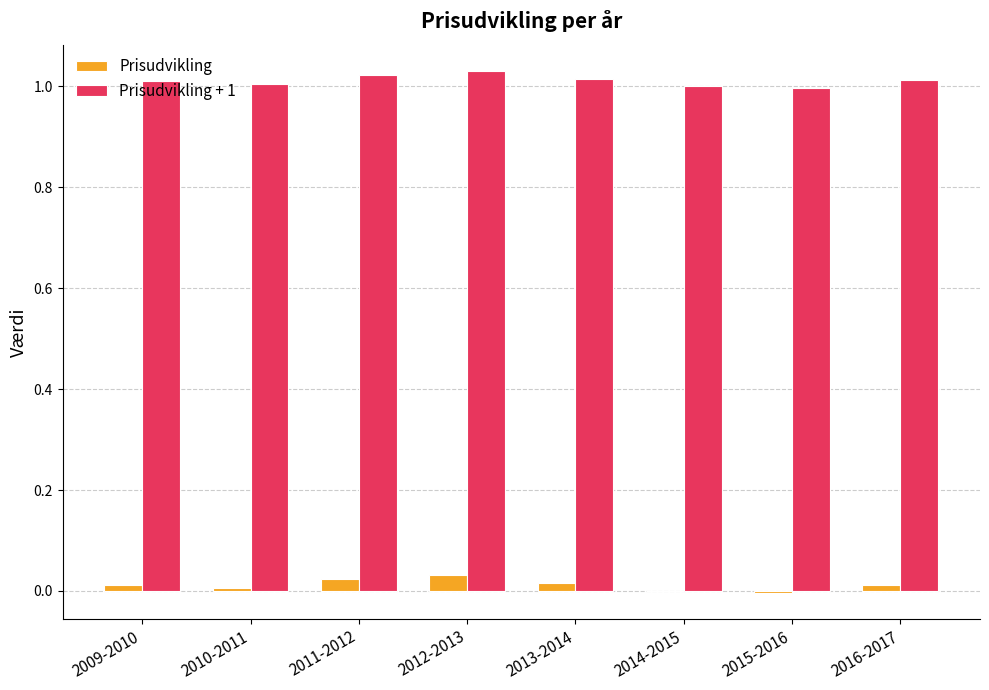

How many data points does each series have?

8